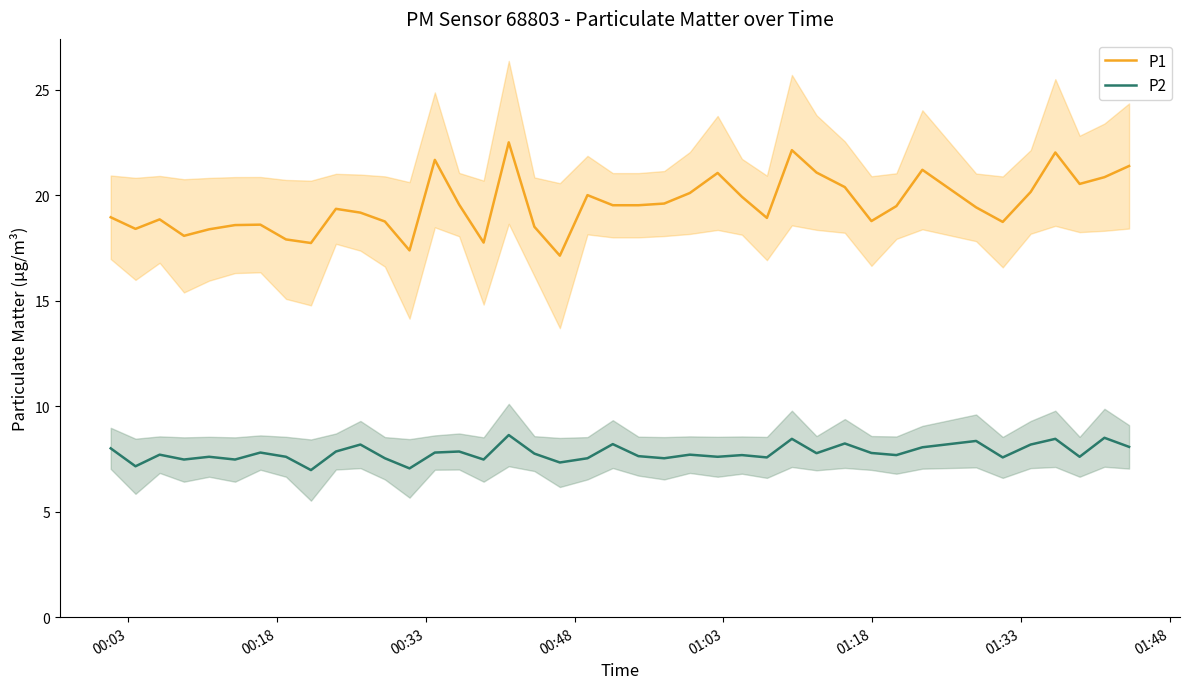

What is the sum of all P1 values?

782.0